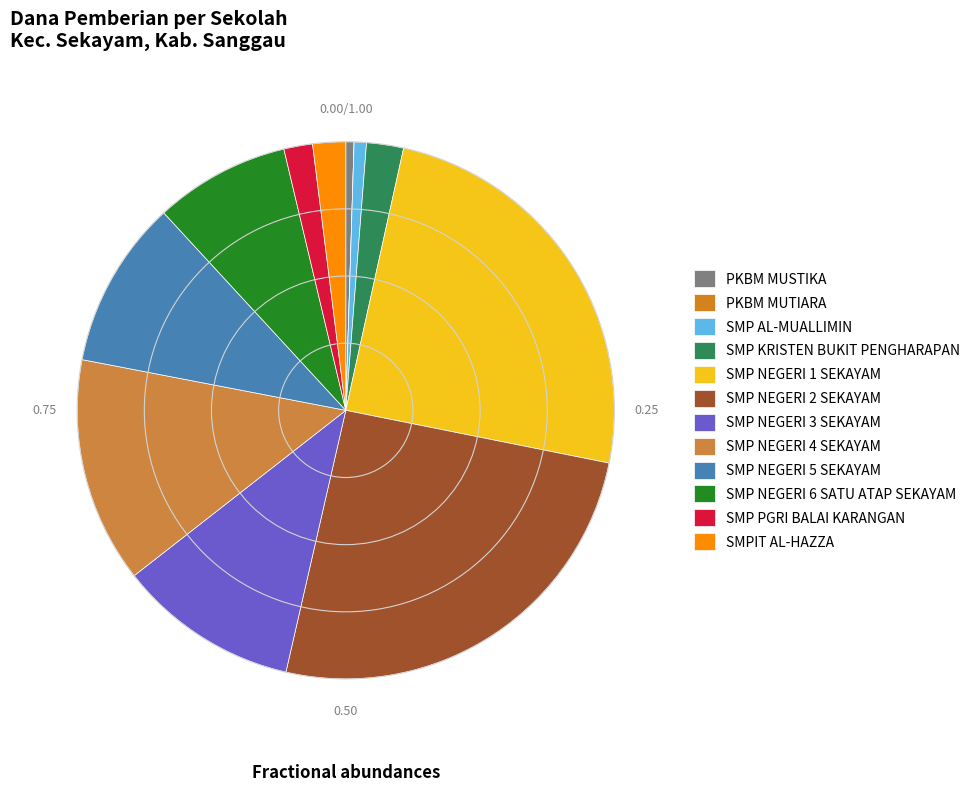

How many slices are in this pie chart?

12